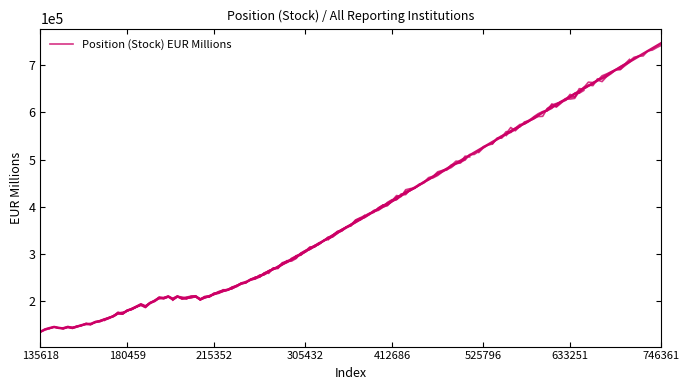

How many series are shown in this chart?

1